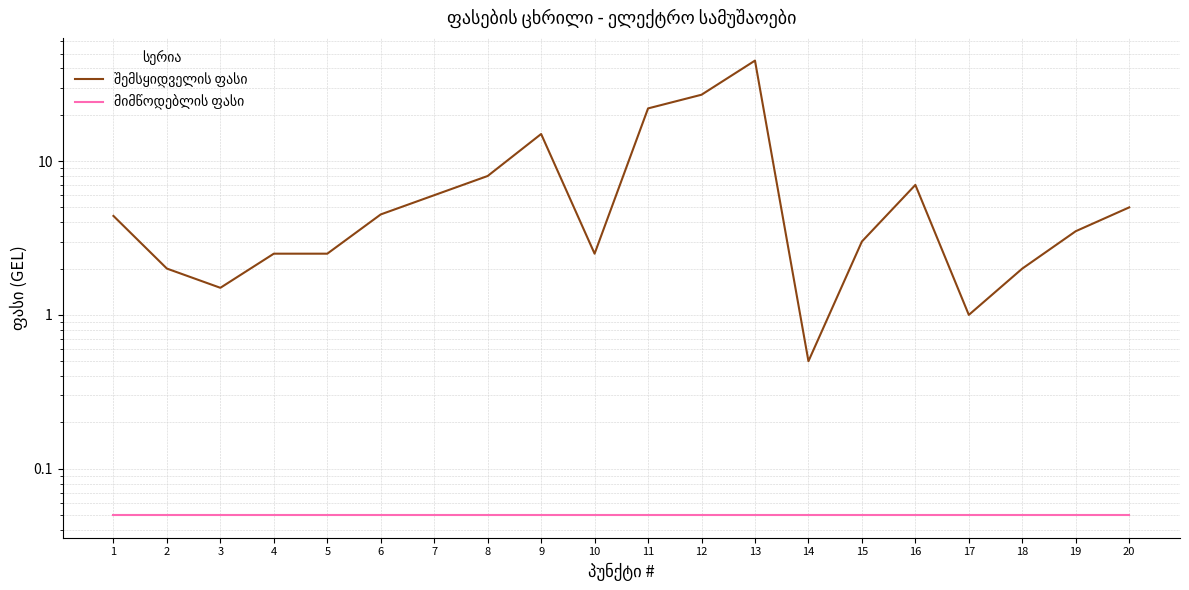

What is the difference between the second highest and second lowest values in the შემსყიდველის ფასი series?

26.0